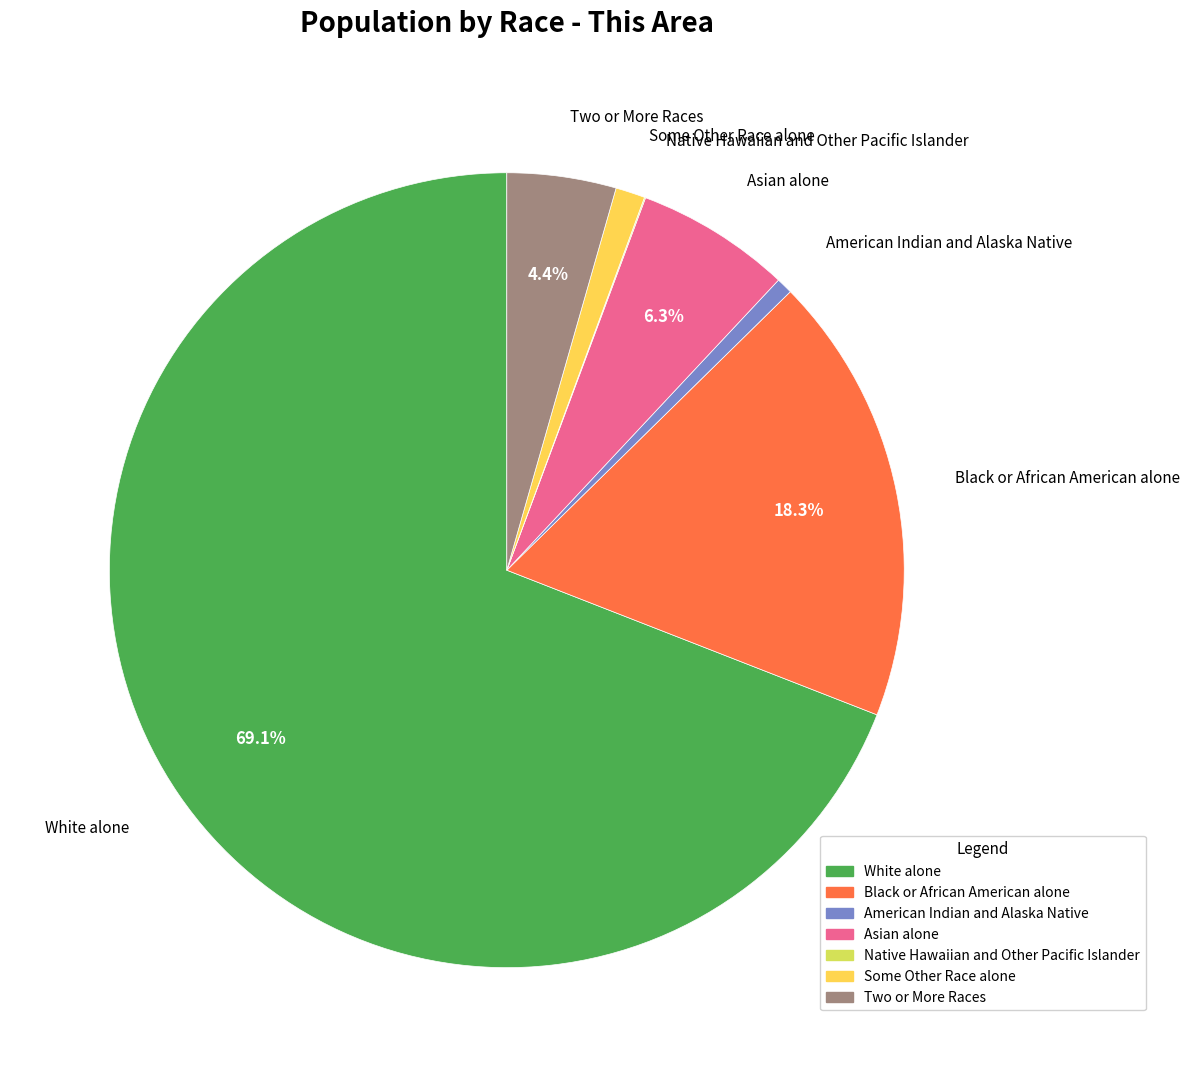

Is it true that Two or More Races is 4% of the pie?

True